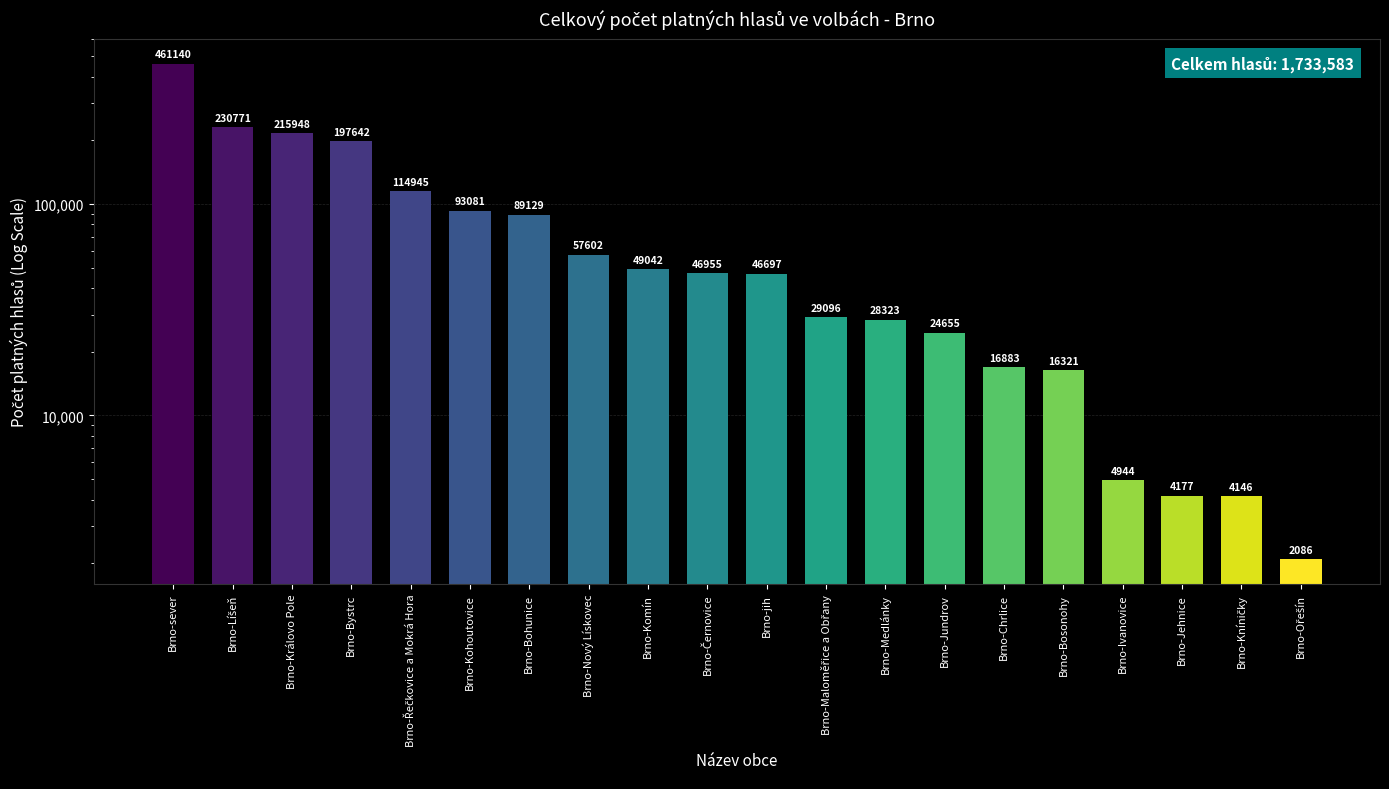

What position from the left is Brno-Jehnice?

18